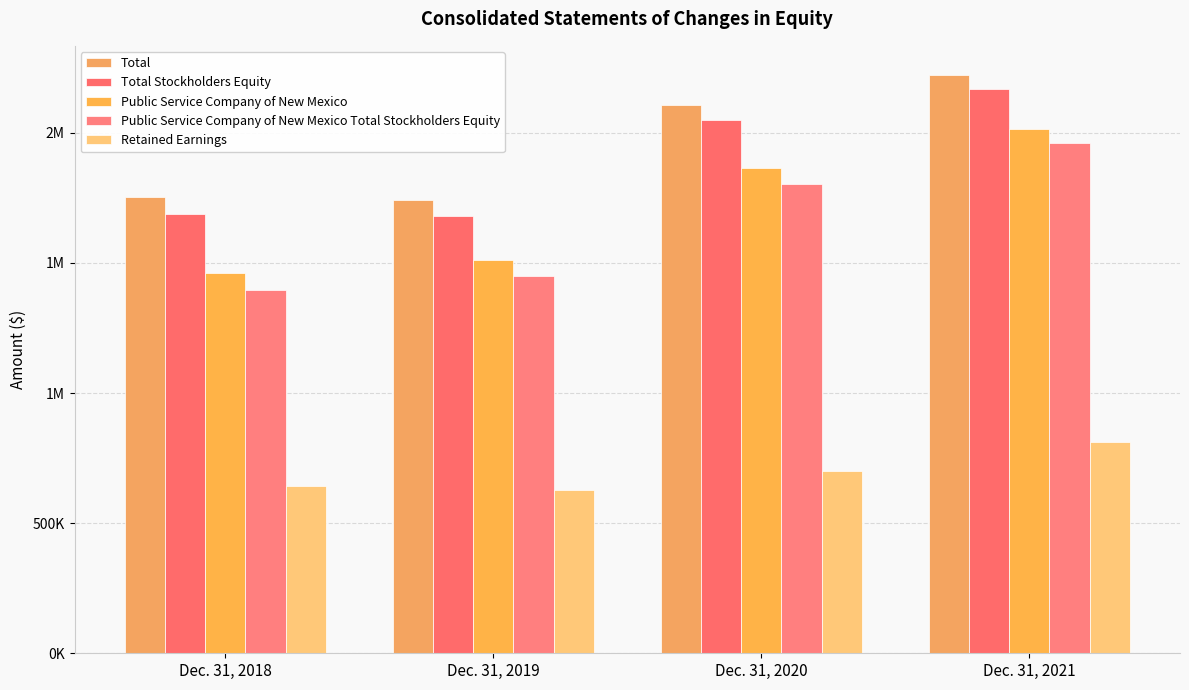

At which category is the sum across all series the highest?

Dec. 31, 2021